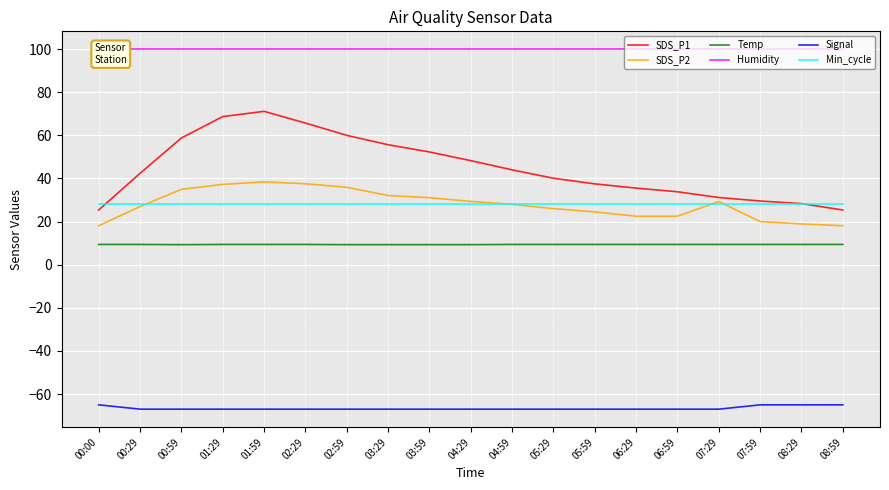

What are all the series names shown in the legend?

SDS_P1, SDS_P2, Temp, Humidity, Signal, Min_cycle